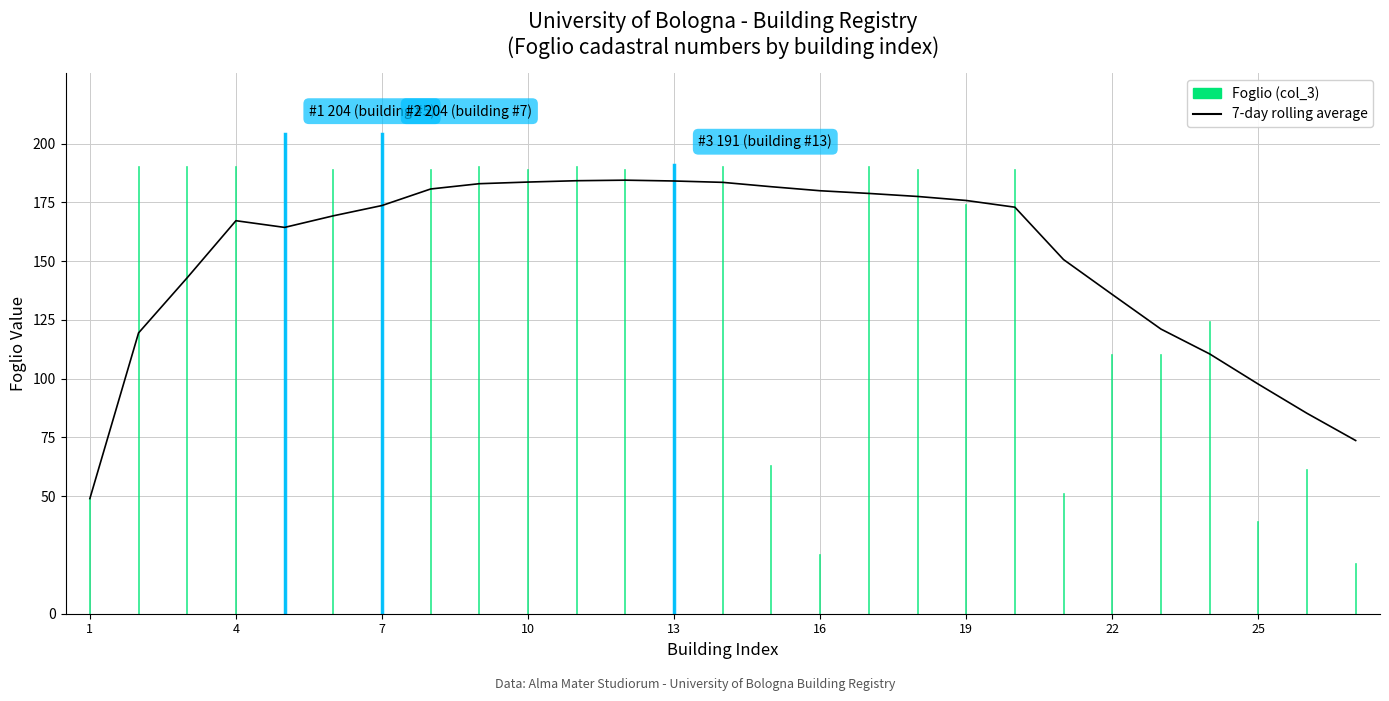

True or false: the data has more than 1 interior local peaks.

True